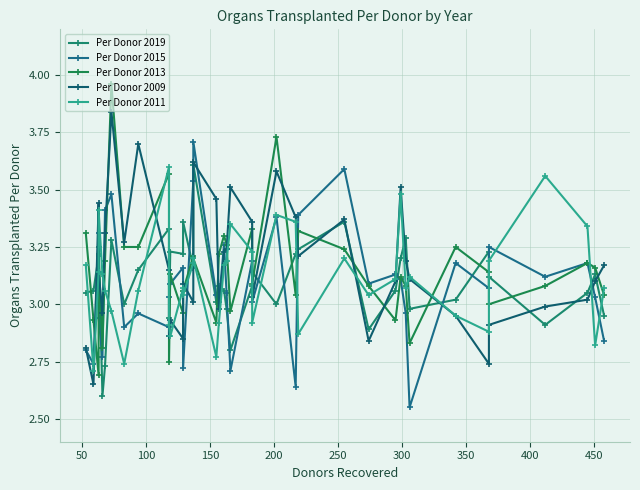

How many interior local valleys does the Per Donor 2019 series have?

11